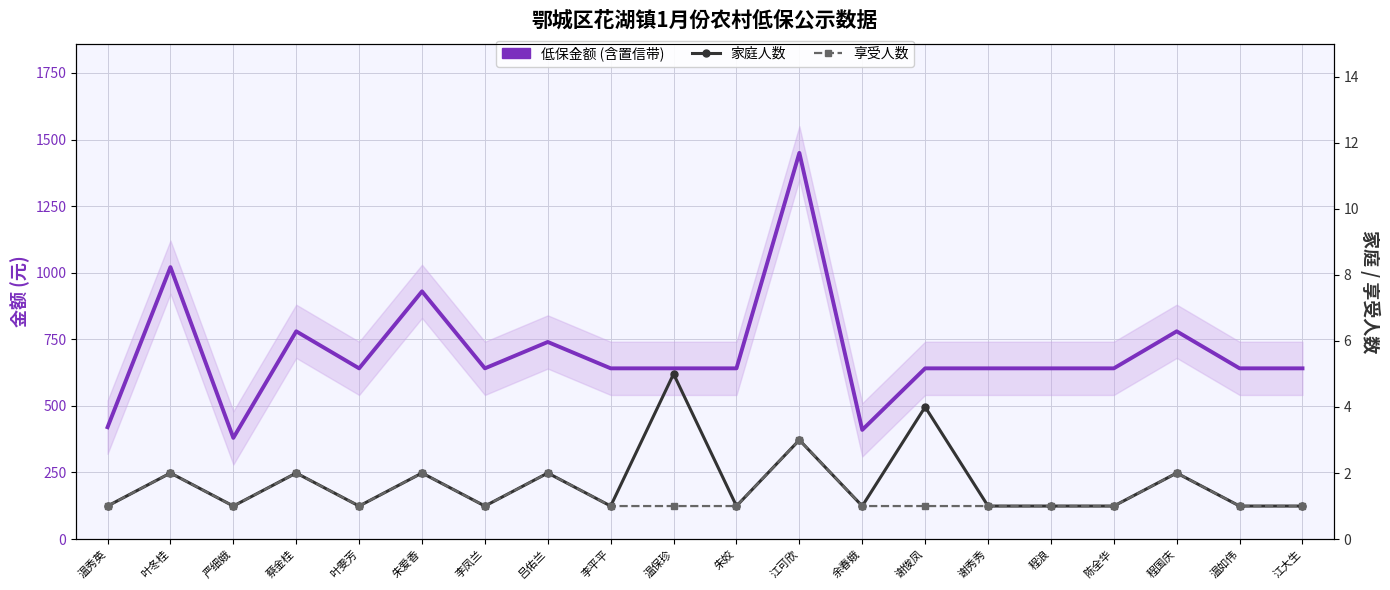

At which category is the sum across all series the highest?

江可欣